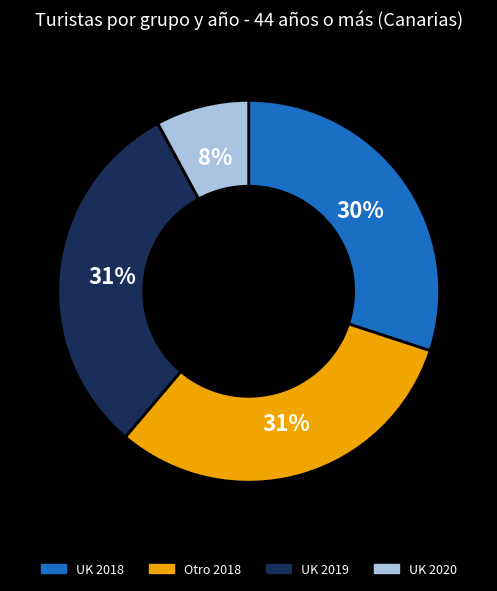

Approximately how many times larger is the value at UK 2019 compared to Otro 2018?

1.0